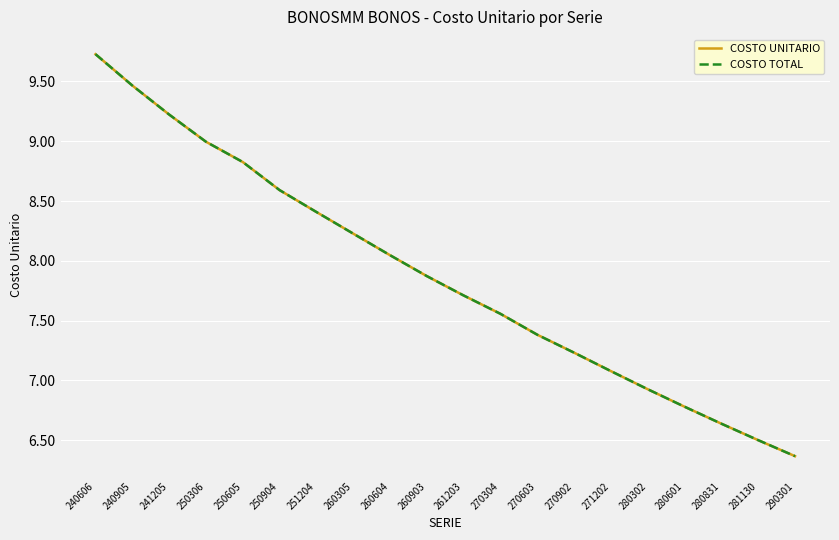

At which label is COSTO TOTAL closest to 8?

260604